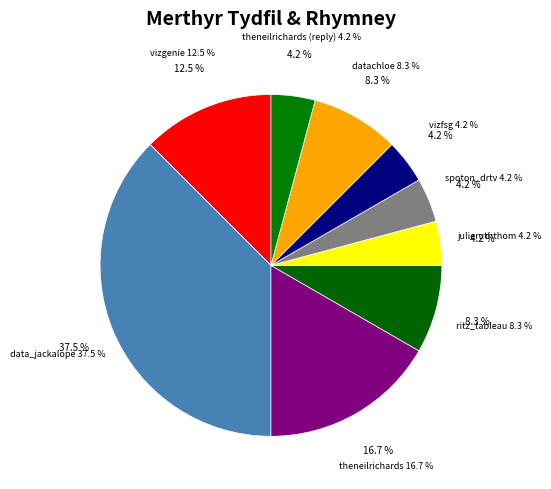

Count the number of slices in the pie.

9